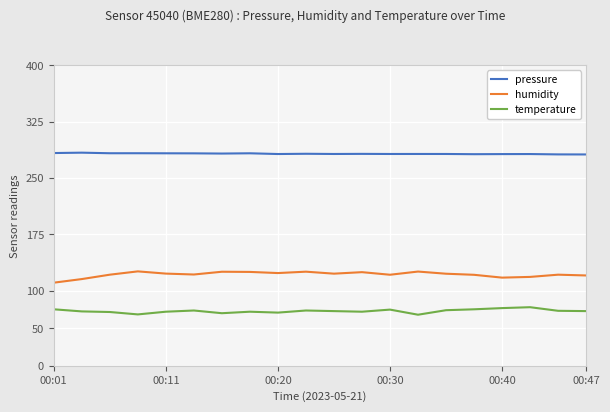

What is the difference between the maximum and minimum values in the temperature series?

10.0